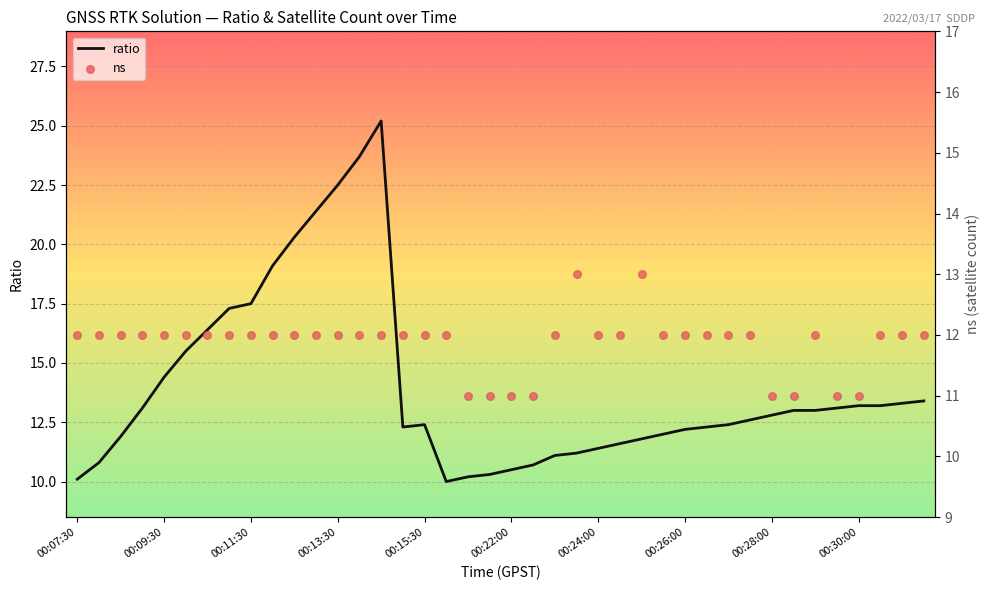

At which category is the sum across all series the highest?

14